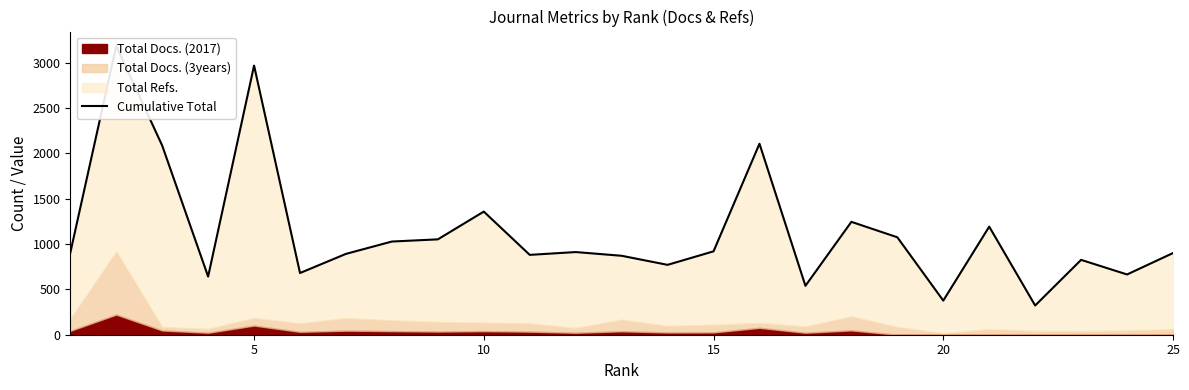

Count the number of values greater than 902.

12